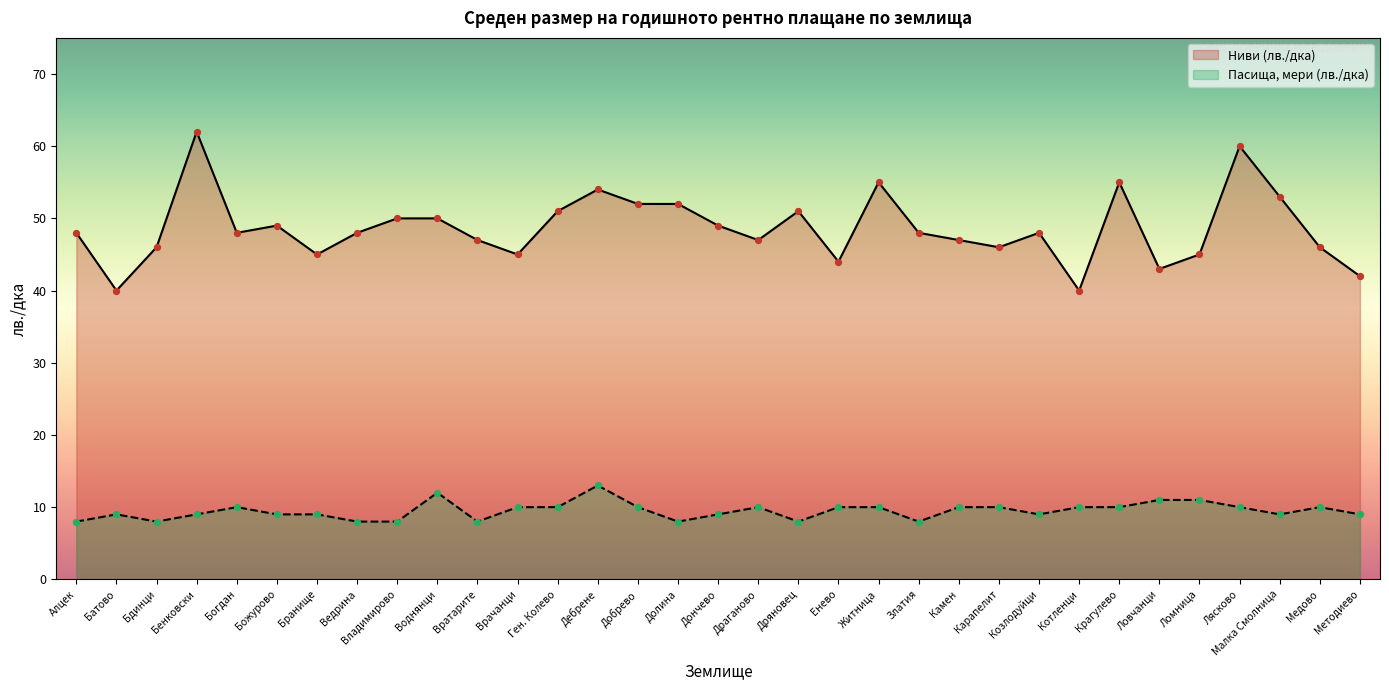

Which series reaches the maximum Y coordinate?

Ниви (лв./дка)